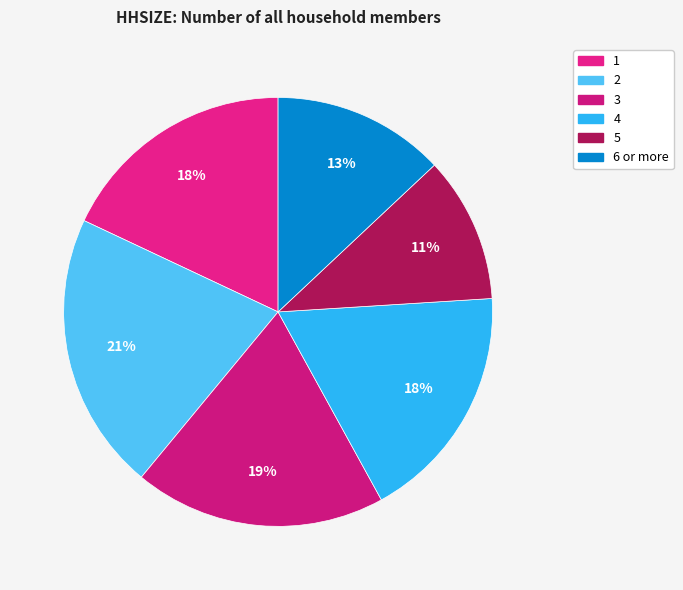

Is it true that 6 or more is 13% of the pie?

True